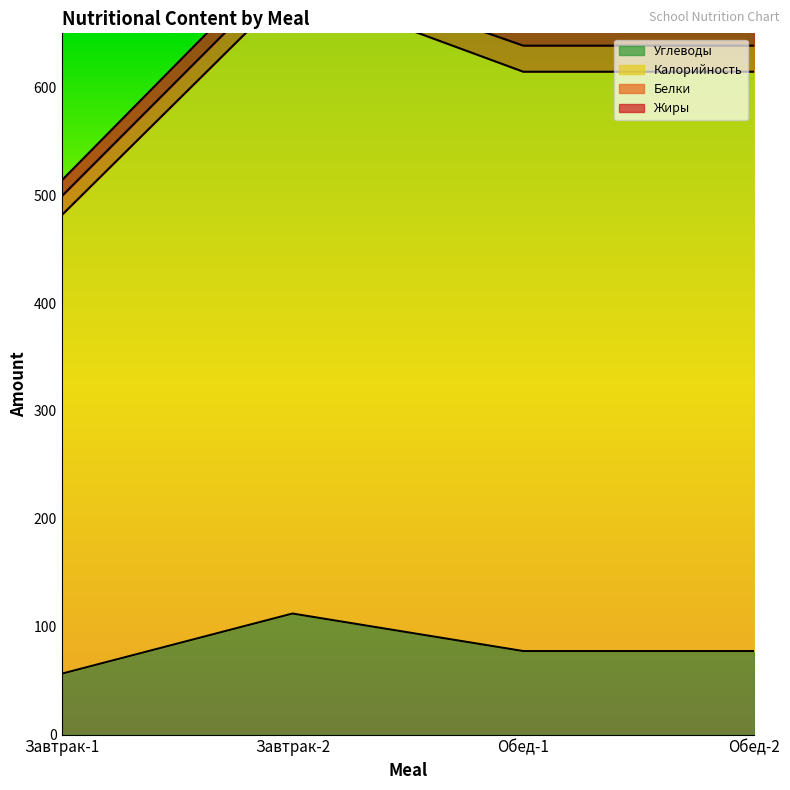

True or false: Углеводы has more than 0 interior local peaks.

True